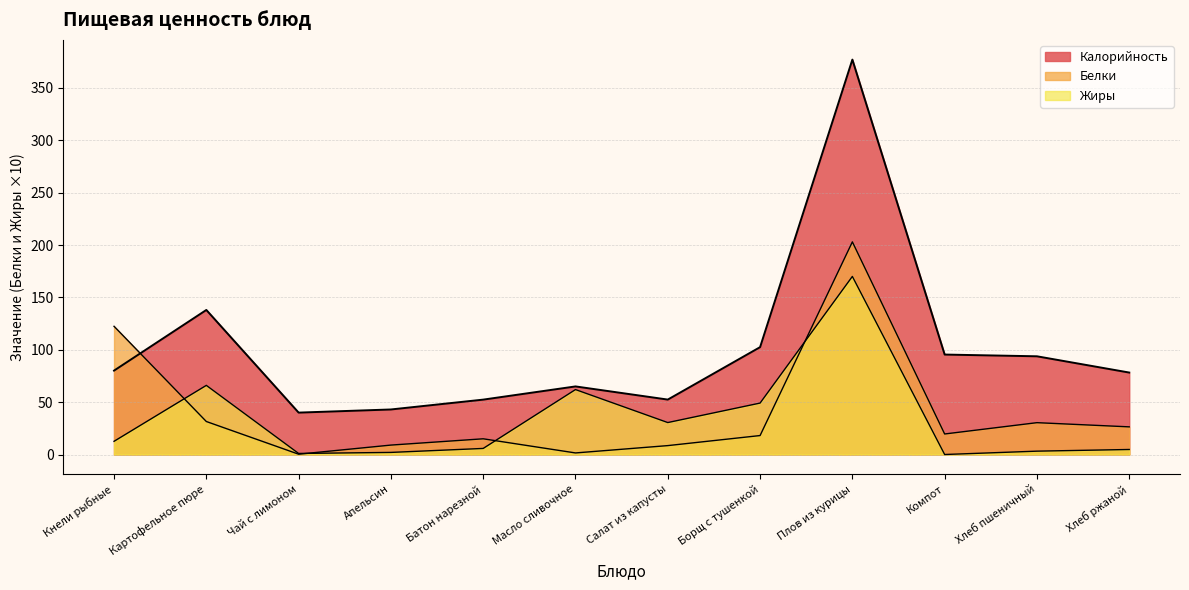

Where is Жиры nearest to the value 85?

Картофельное пюре